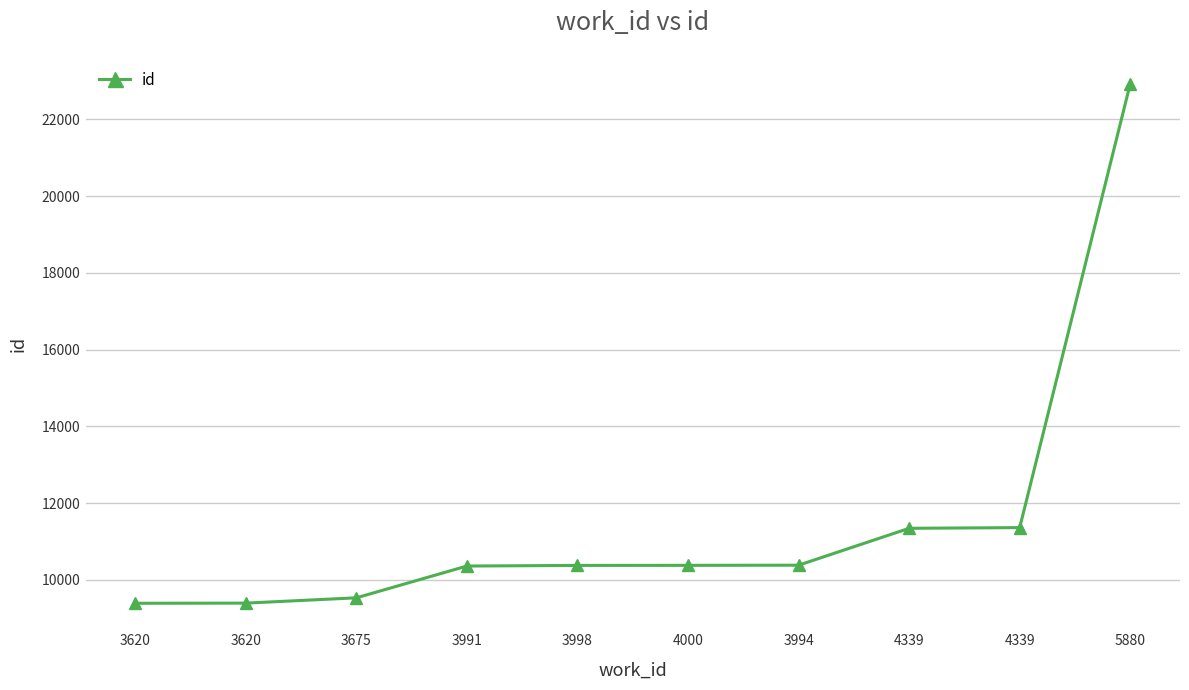

What is the difference between the second highest and second lowest values?

1967